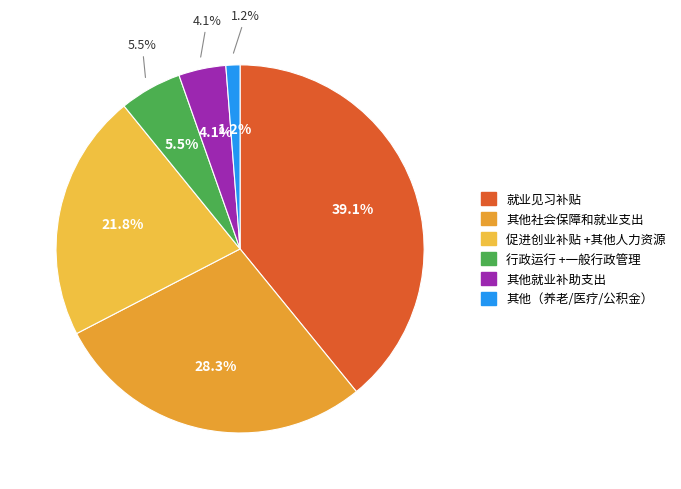

What percentage is the 行政运行 slice, to the nearest percent?

5%